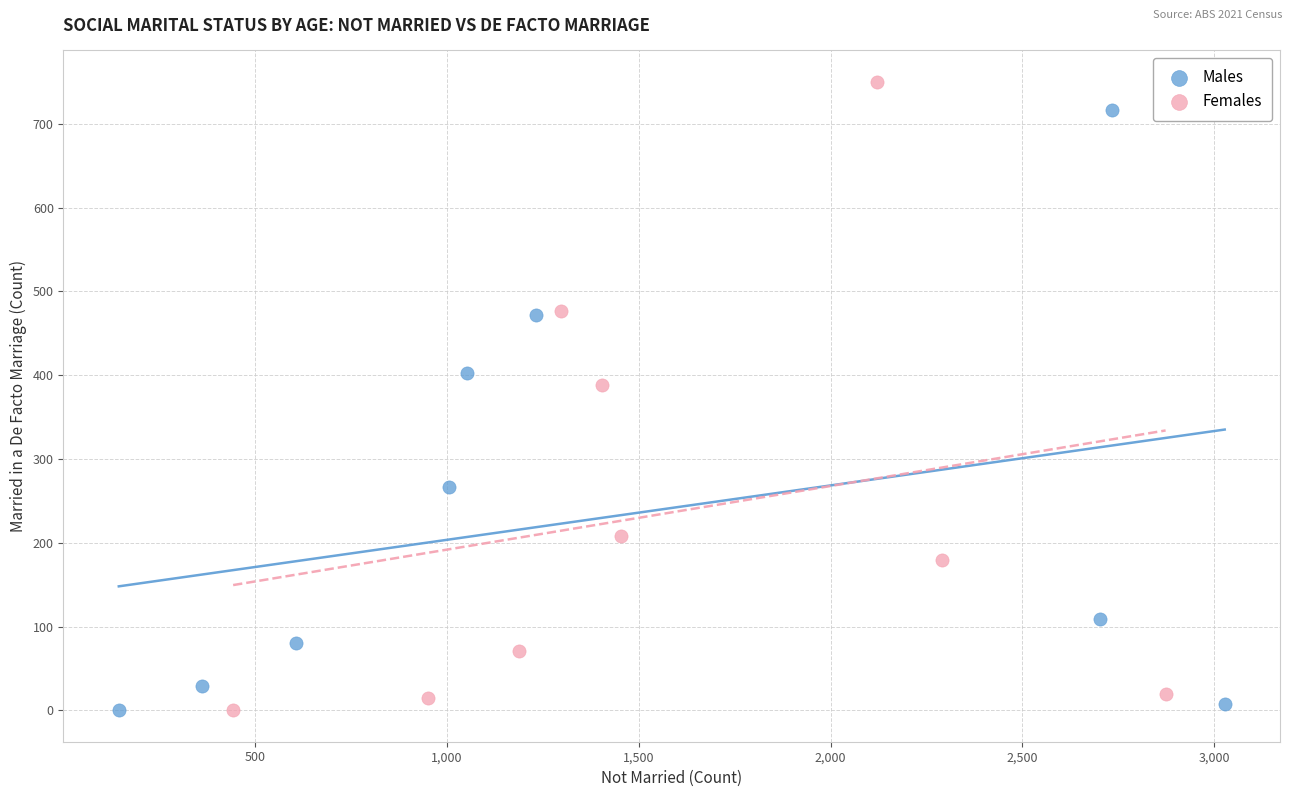

Which series has the largest Y range (max minus min)?

Females